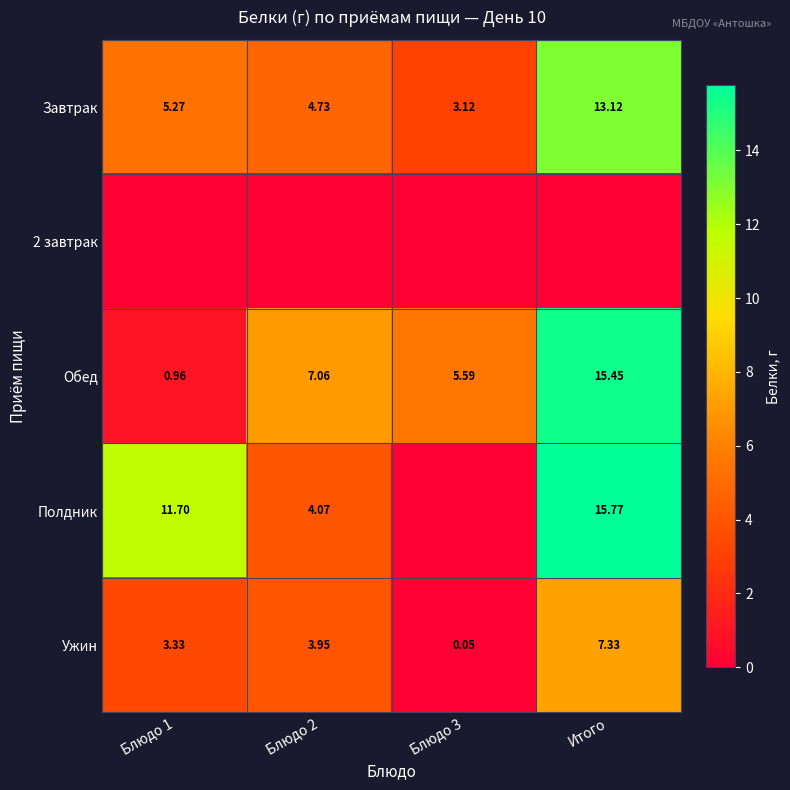

Is the value of Ужин at Блюдо 1 greater than the value of Обед at Блюдо 2?

No